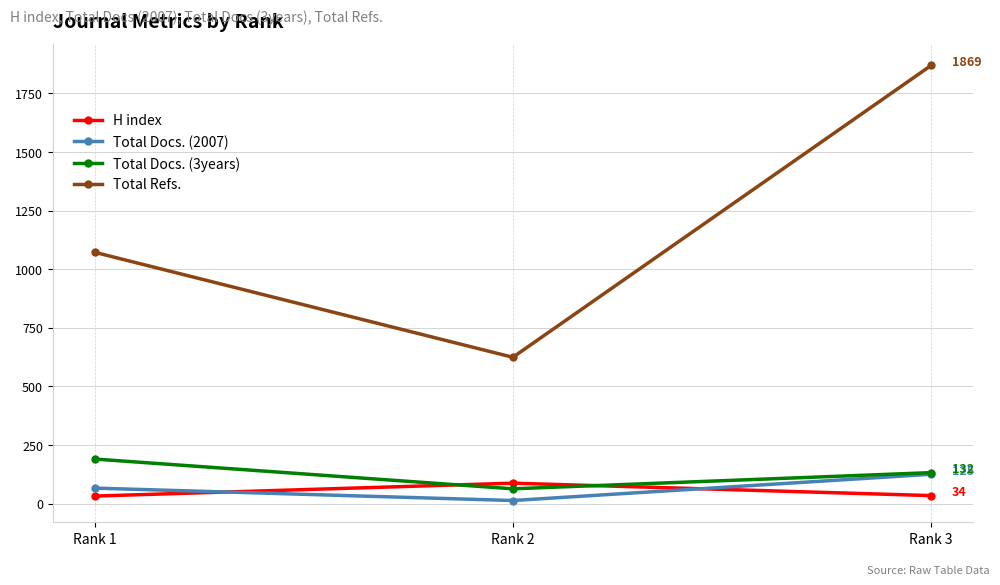

Between Rank 1 and Rank 3, which series saw the biggest shift?

Total Refs.